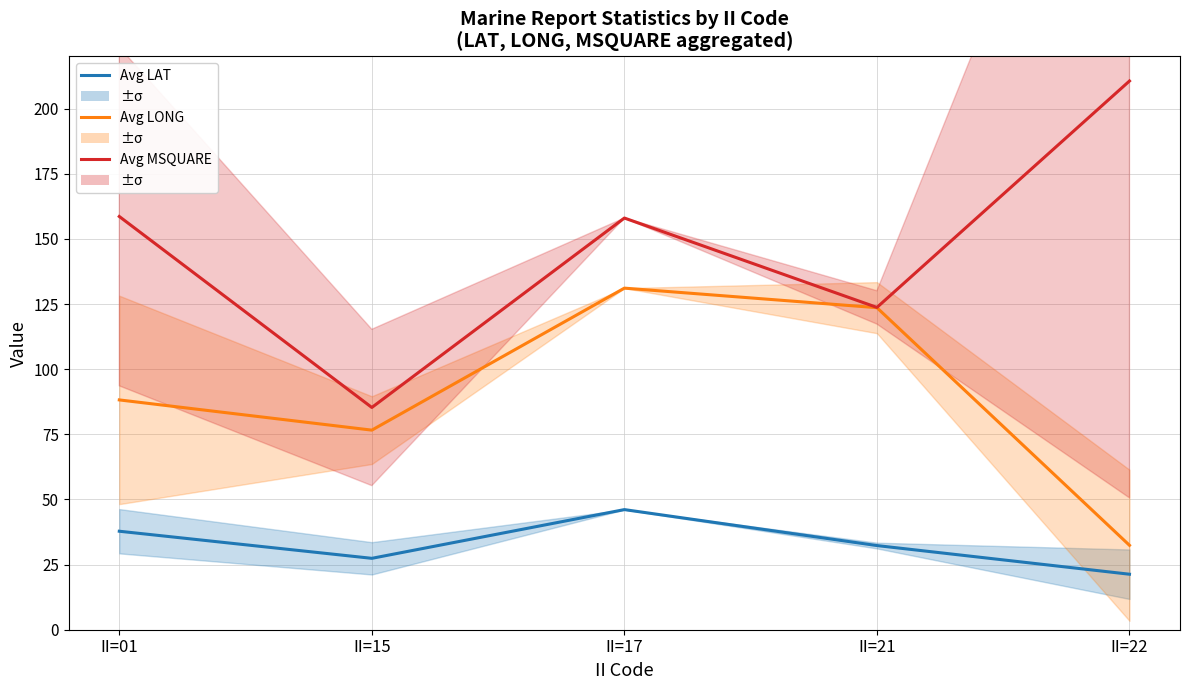

Rank the categories by Avg LONG value from highest to lowest.

II=17, II=21, II=01, II=15, II=22